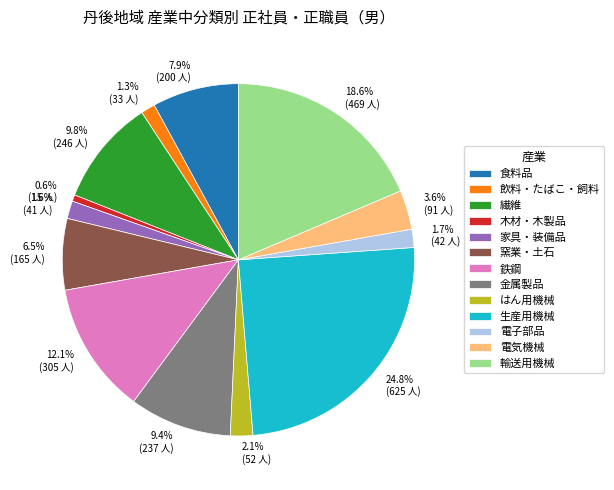

What is the smallest slice in the pie chart?

木材・木製品